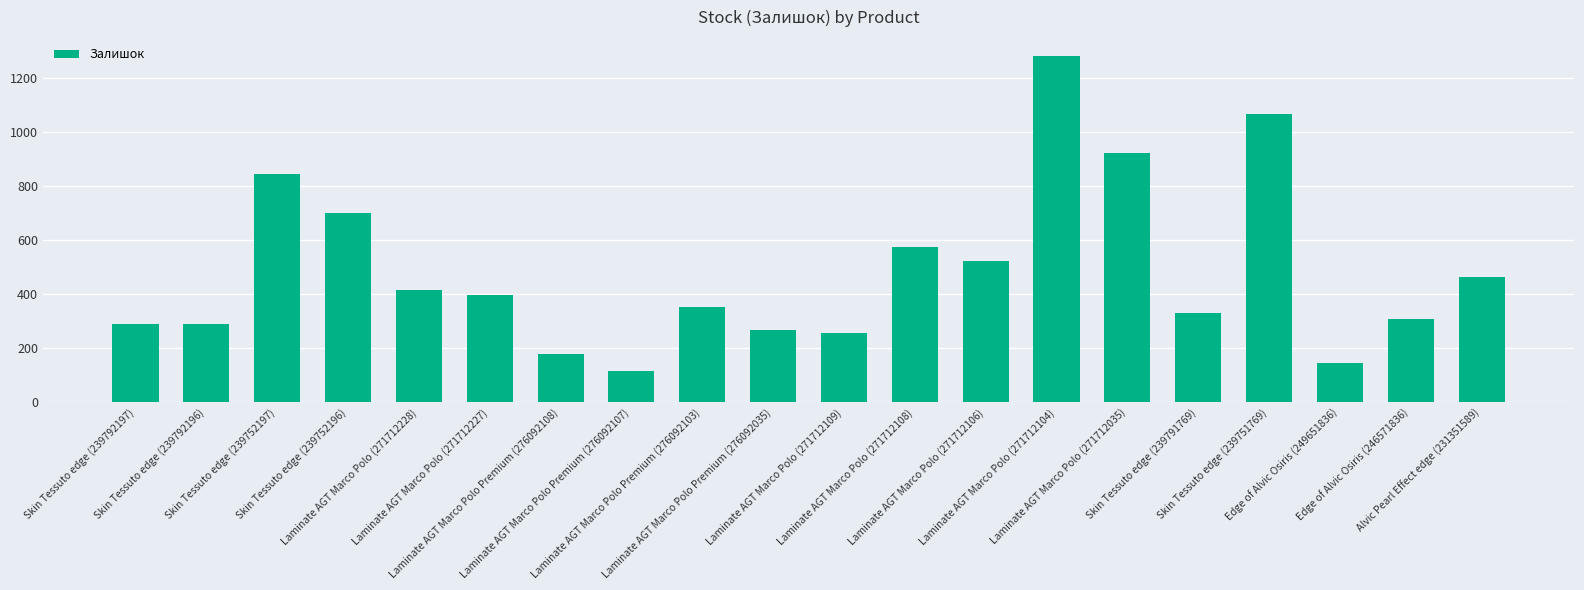

Where is the data nearest to the value 698?

Skin Tessuto edge (239752196)